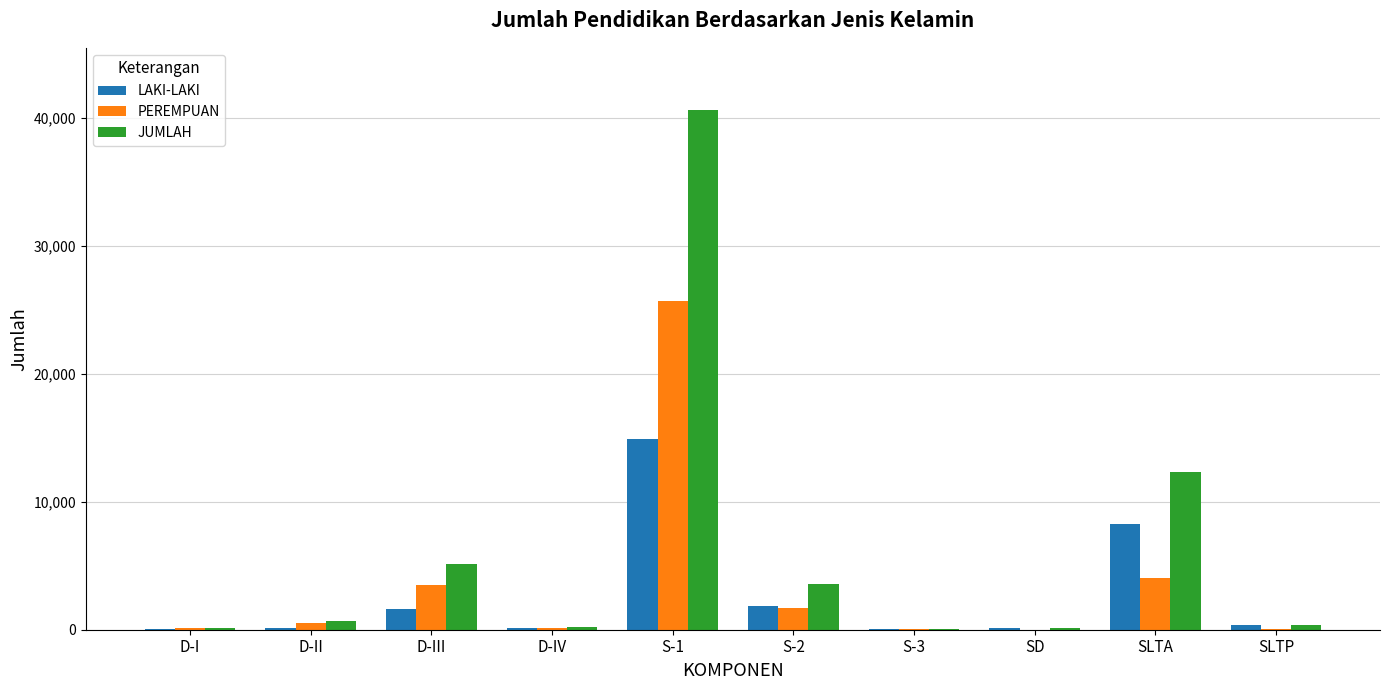

Which series has the largest range (max minus min)?

JUMLAH